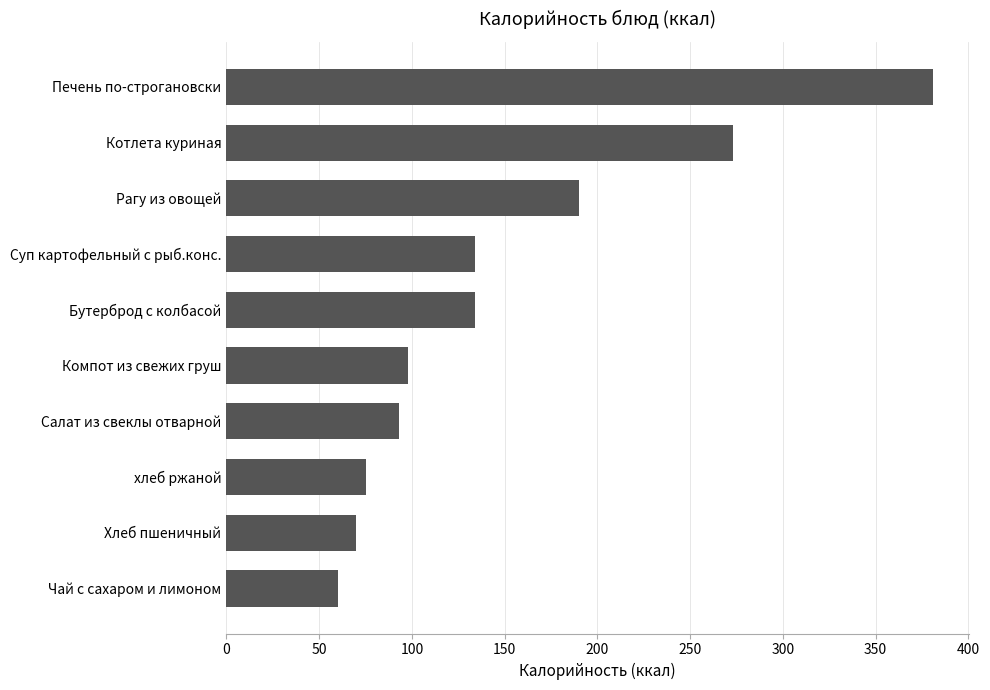

The value at Котлета куриная is 119.3. True or false?

False